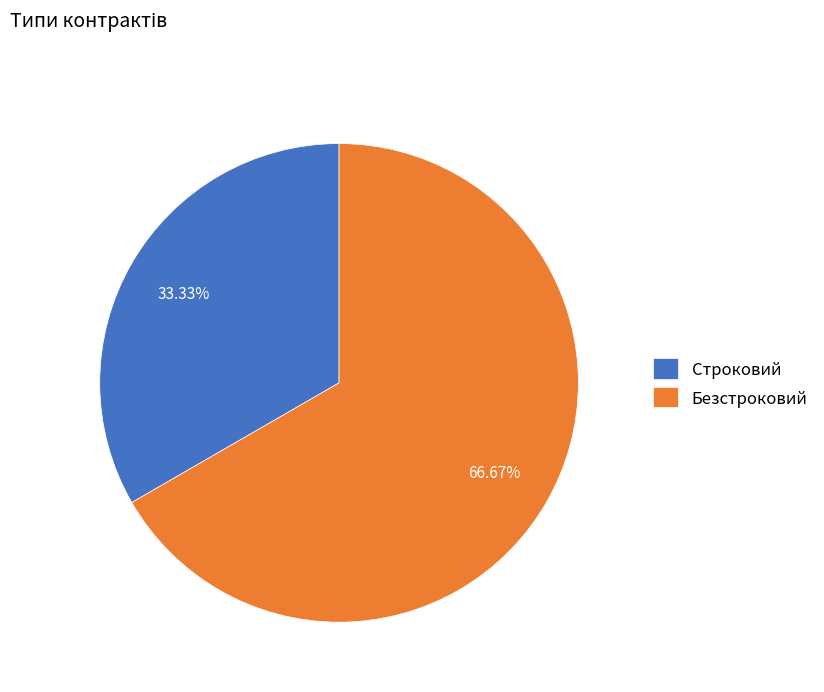

To the nearest percent, what is the average slice percentage?

50%